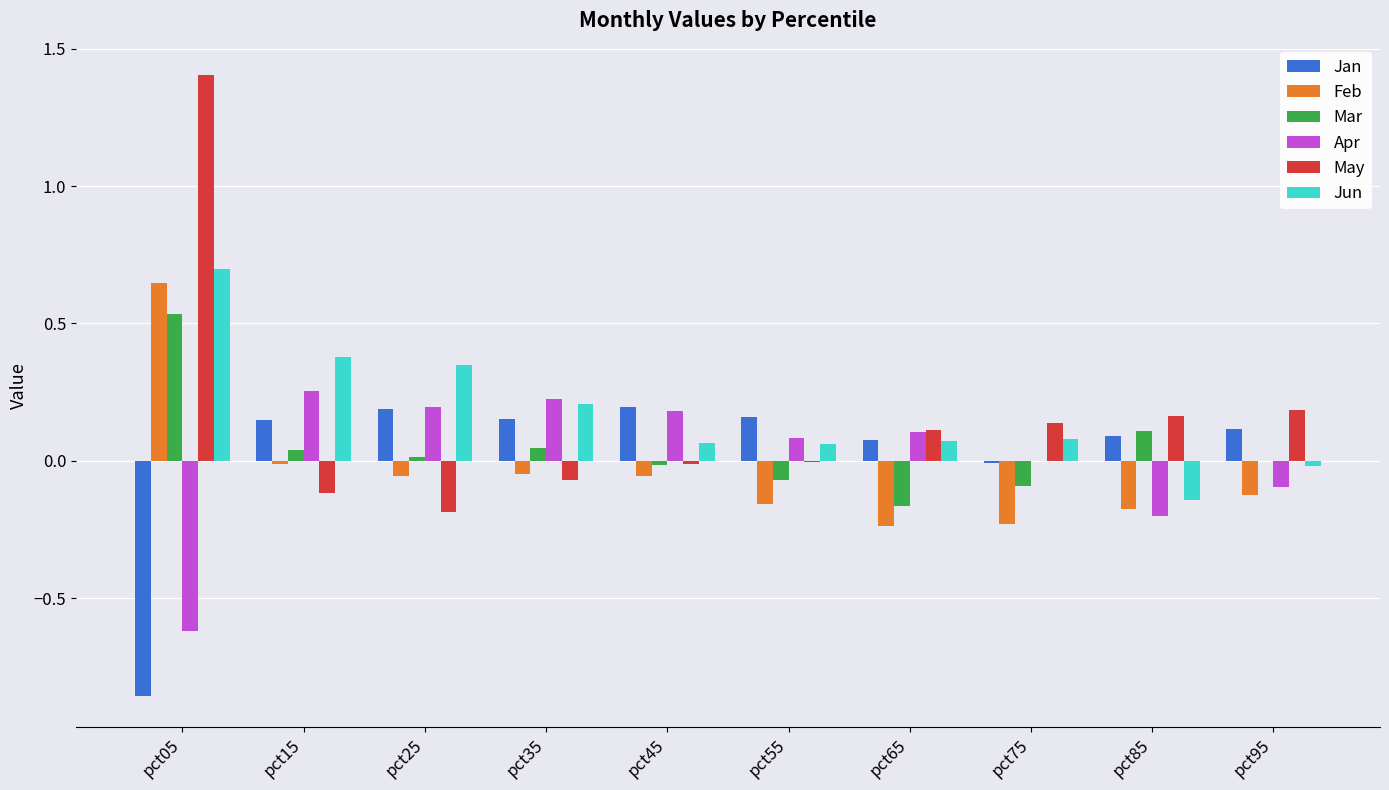

Is it true that May equals -0.0 at pct45?

True